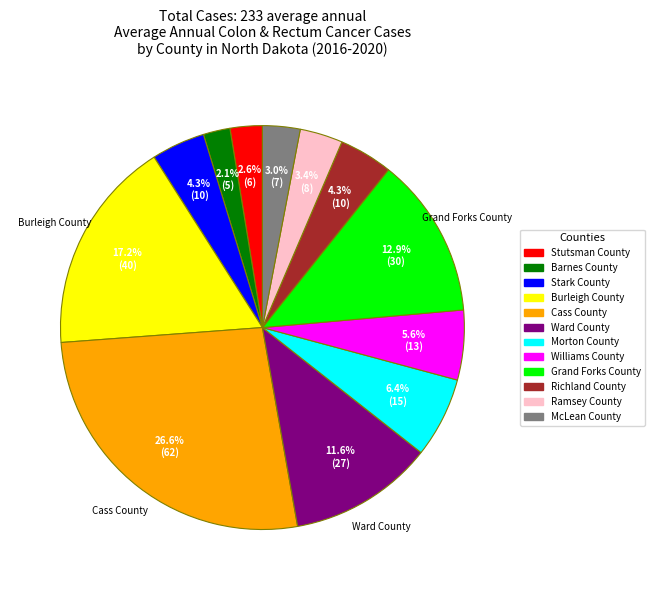

How much of the chart is everything except Williams County?

94.4%